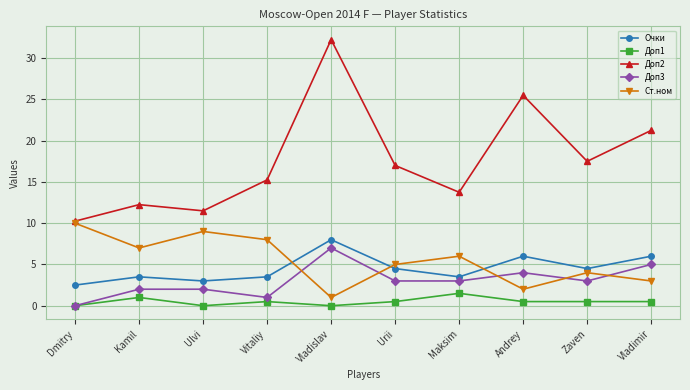

List the series in order of their peak value, lowest first.

Доп1, Доп3, Очки, Ст.ном, Доп2